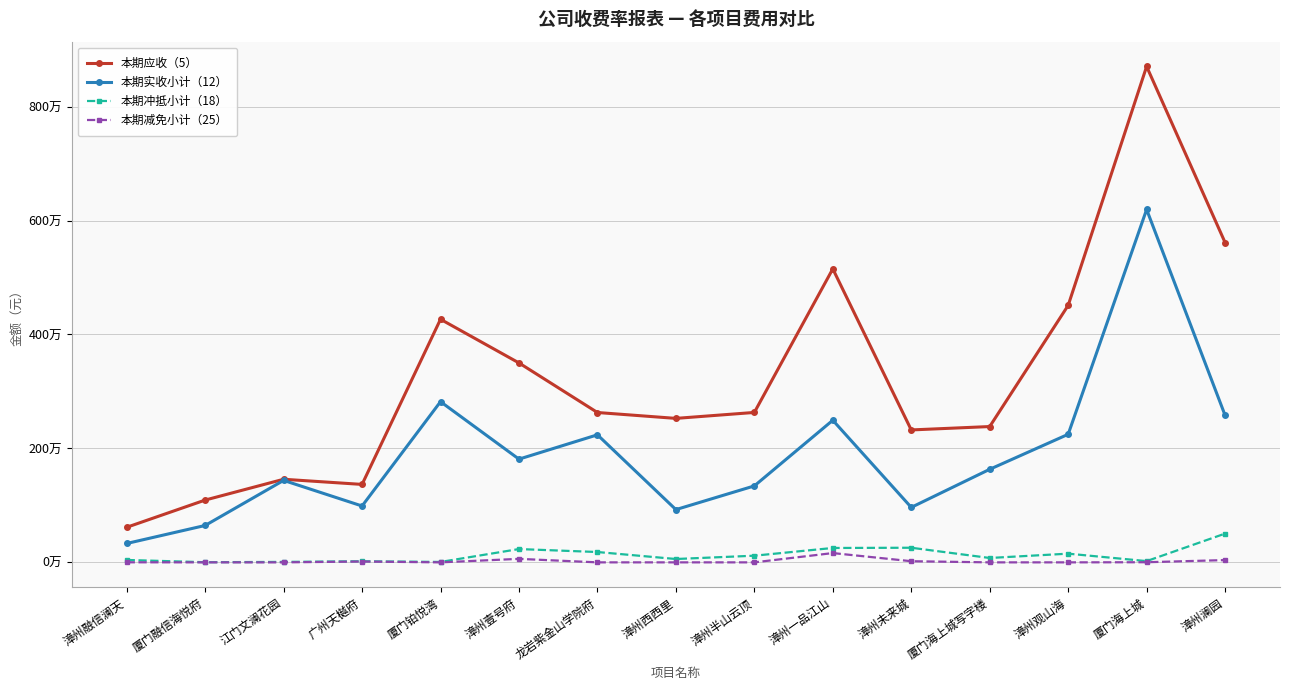

Which category has the highest value across all series?

厦门海上城